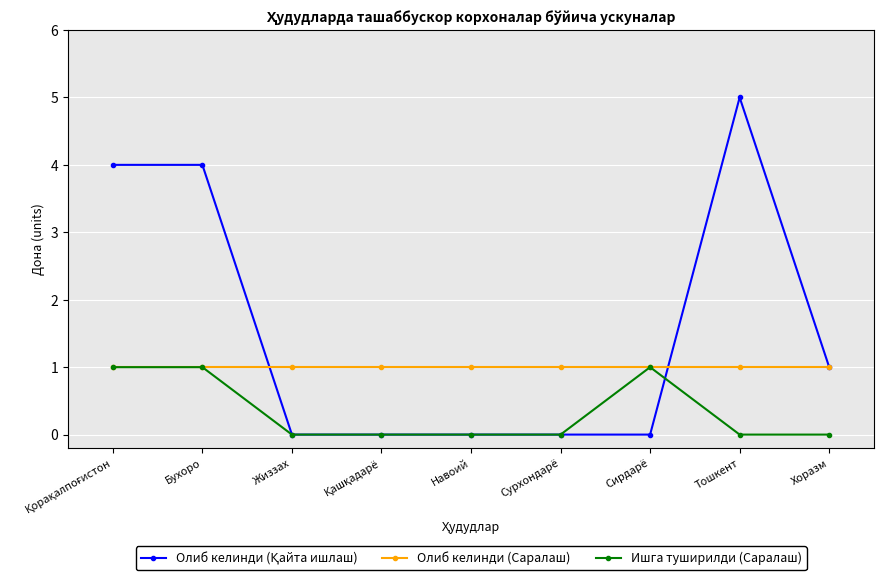

What position from the right is Жиззах?

7